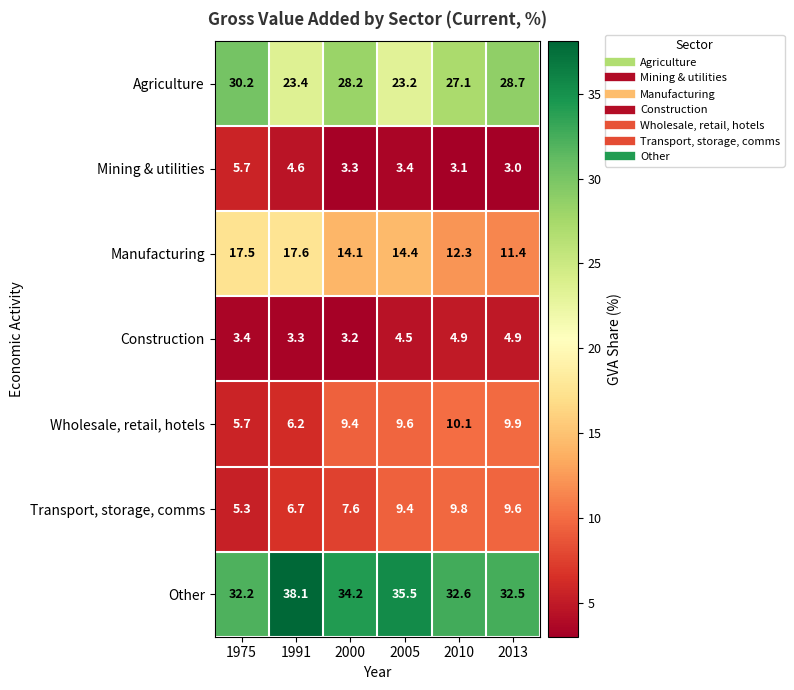

True or false: Agriculture has a value of 23.4 at 1991.

True